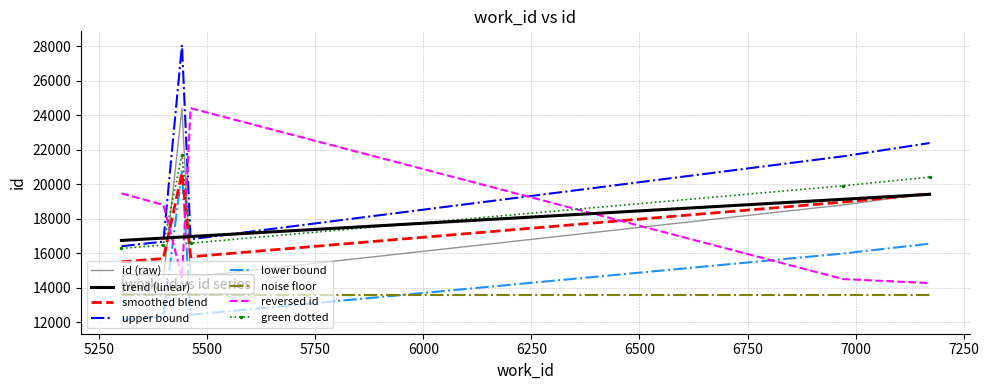

True or false: green dotted and smoothed blend cross at least once.

False